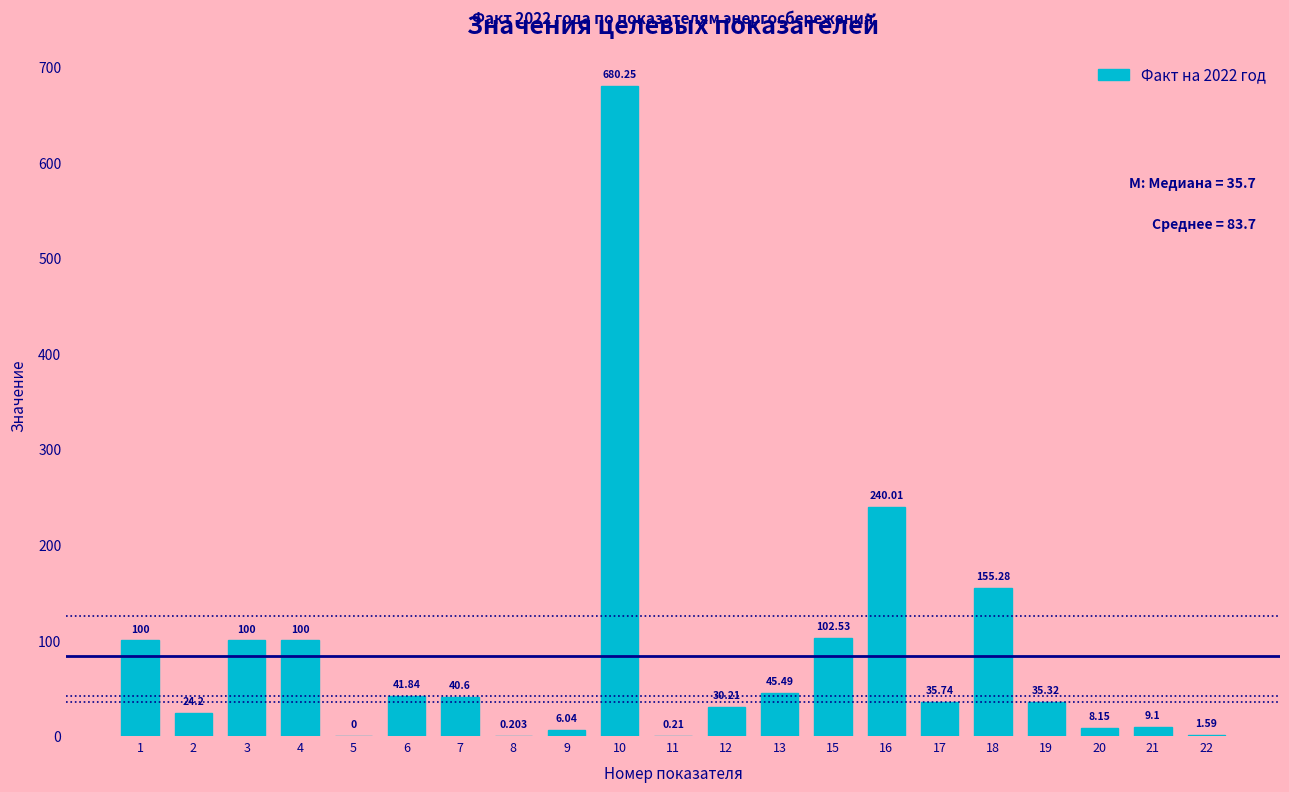

How many categories are shown in the chart?

21